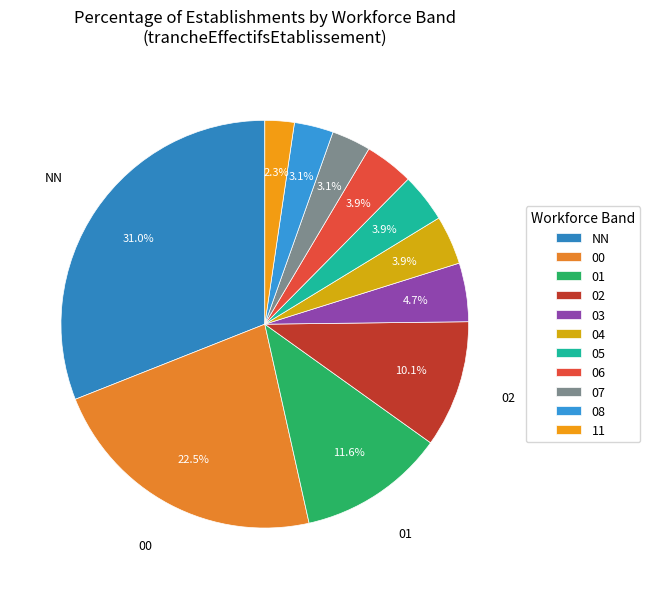

The 11 slice represents 2% of the pie. True or false?

True